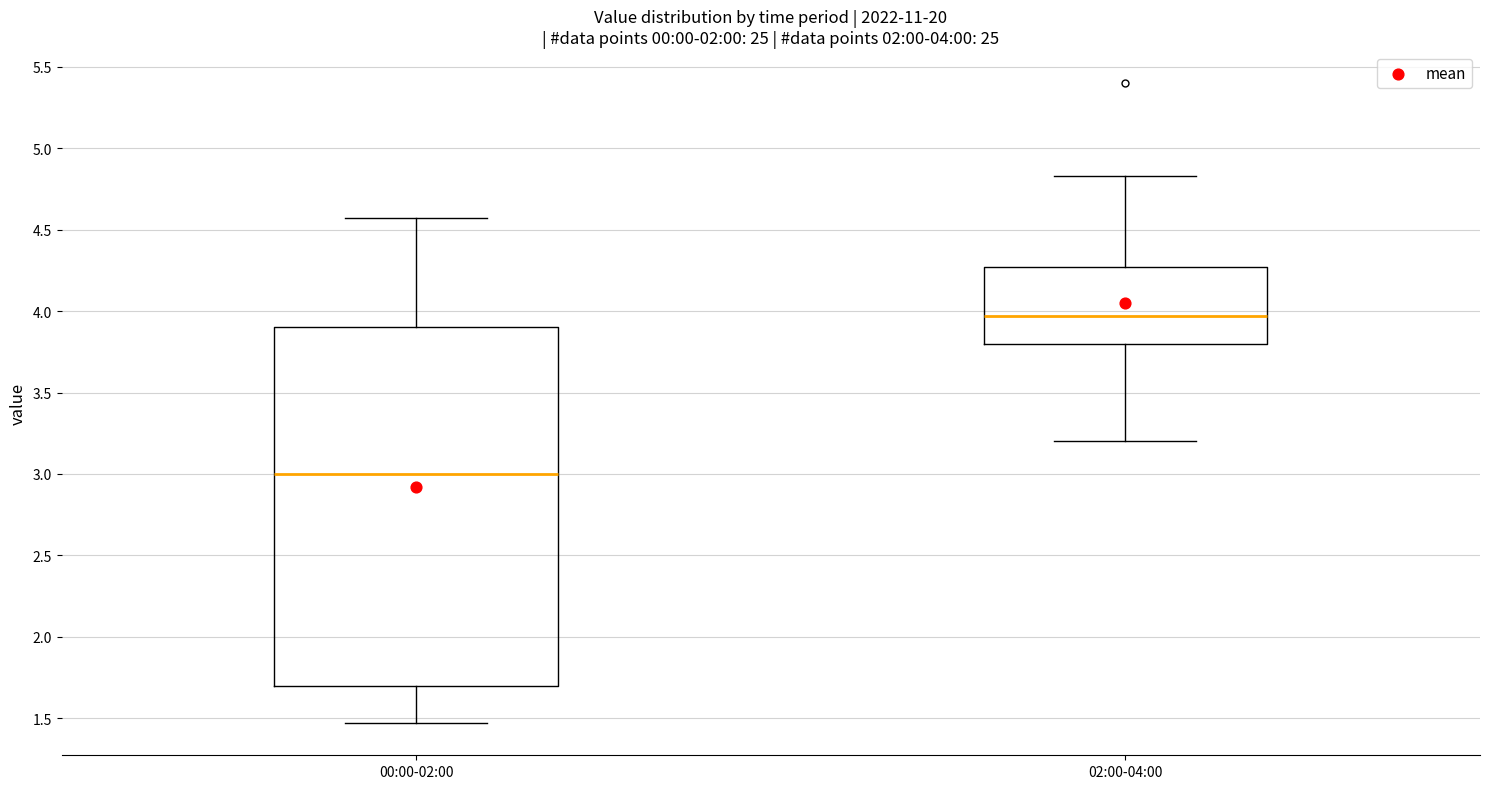

Comparing the boxes themselves (not the whiskers), which one is the tallest?

00:00-02:00